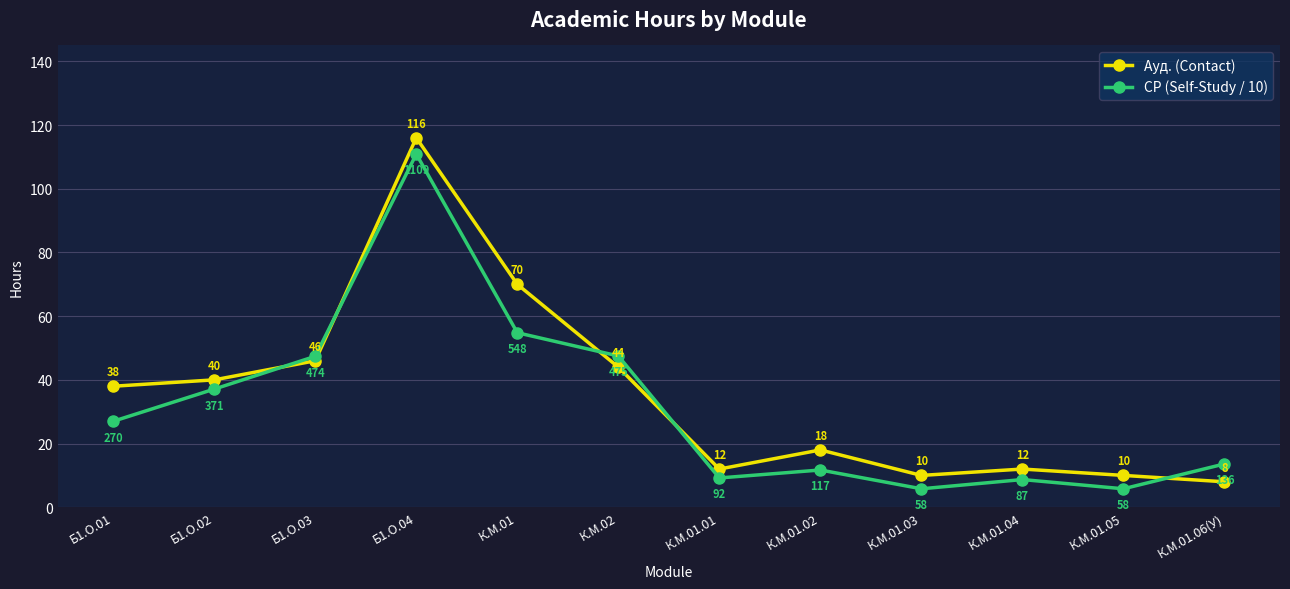

How many data points in Ауд. (Contact) are less than 38?

6